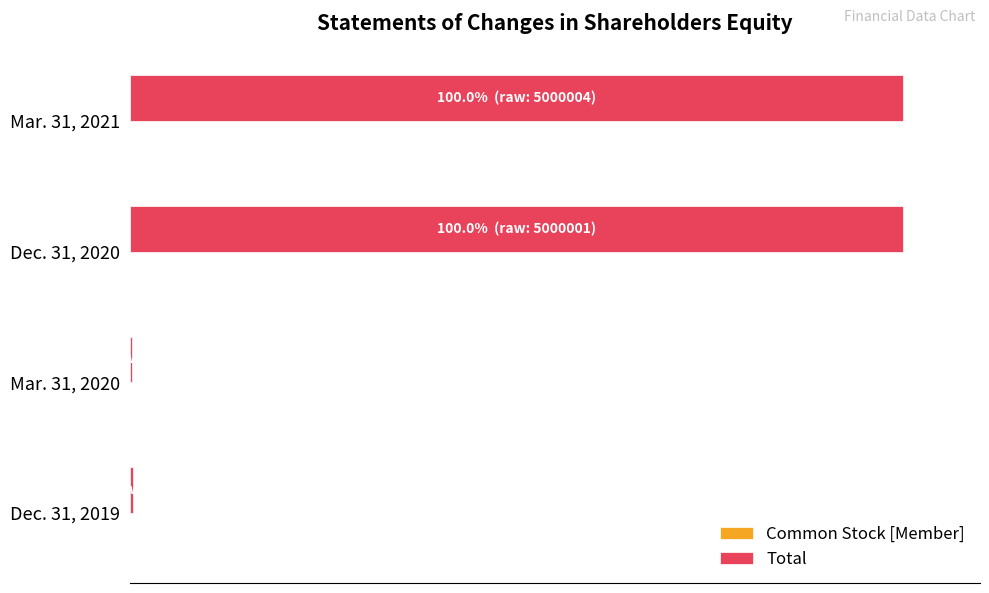

Reading left to right, list all the values displayed in this chart.

Common Stock [Member]: 0.0	0.0	0.0	0.0
Total: 0.4	0.3	100.0	100.0